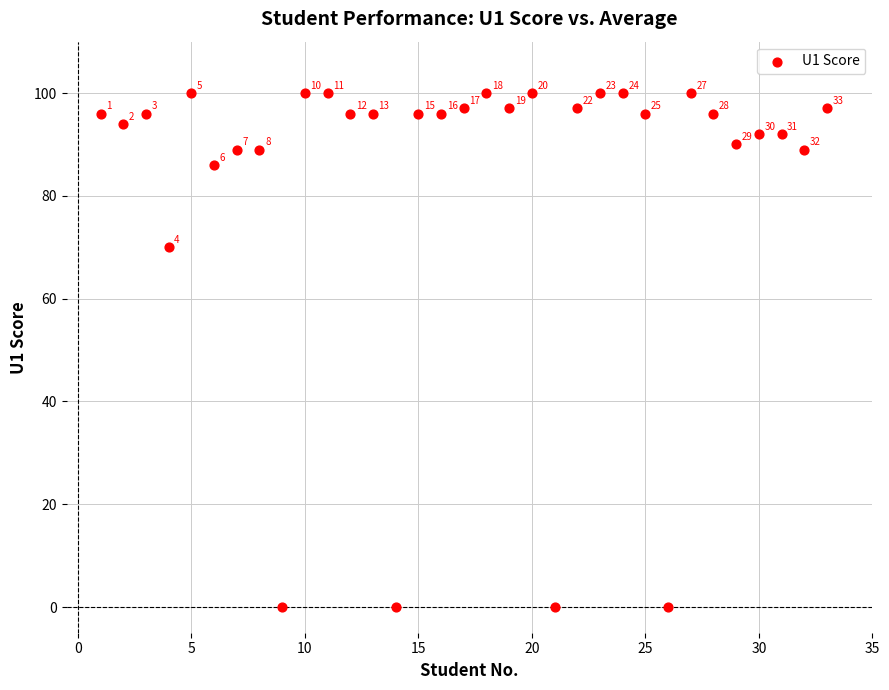

What Y value in the scatter plot is closest to 50?

70